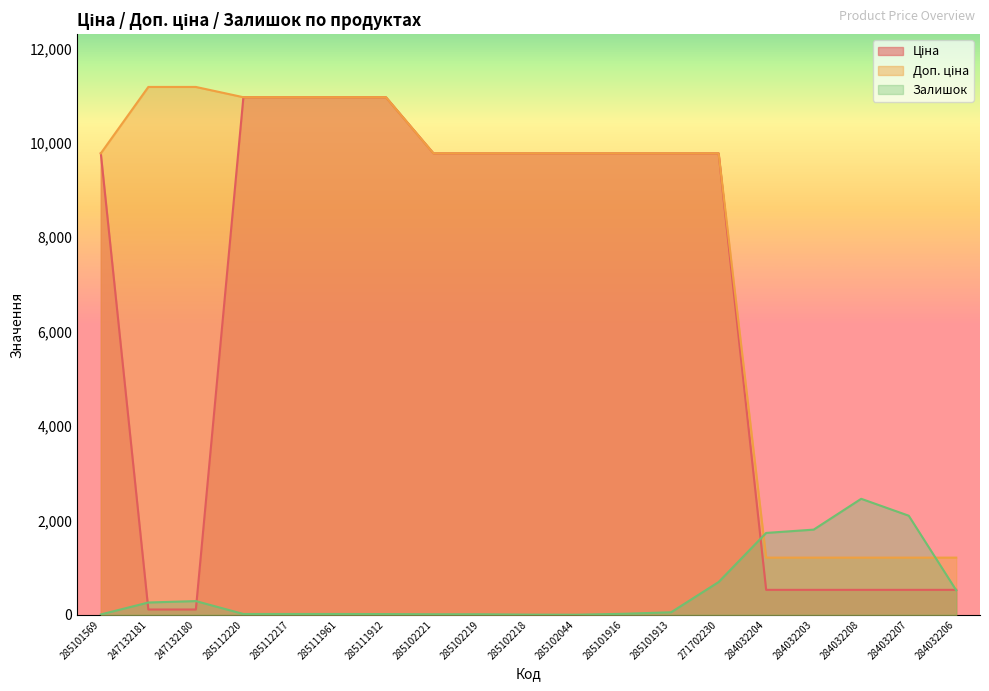

At which category does the chart reach its peak across all series?

247132181